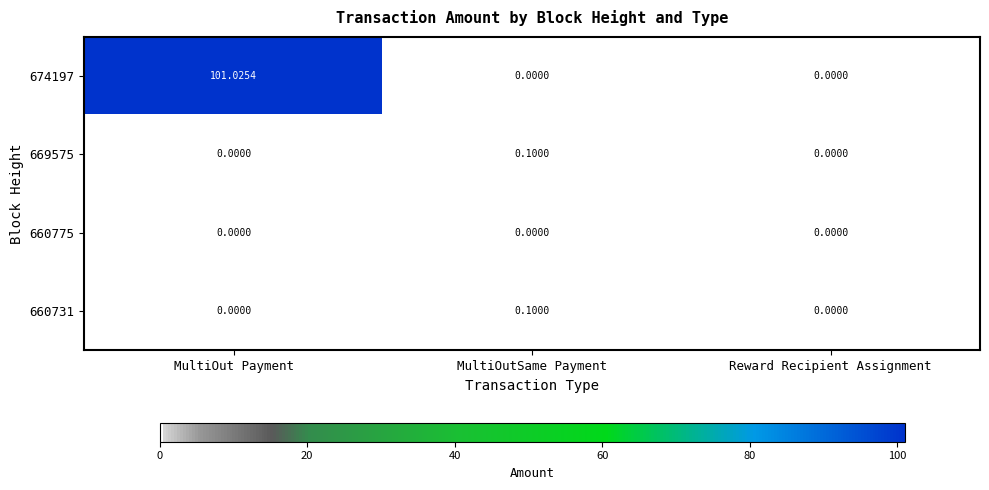

Which category has the highest value across all series?

MultiOut Payment